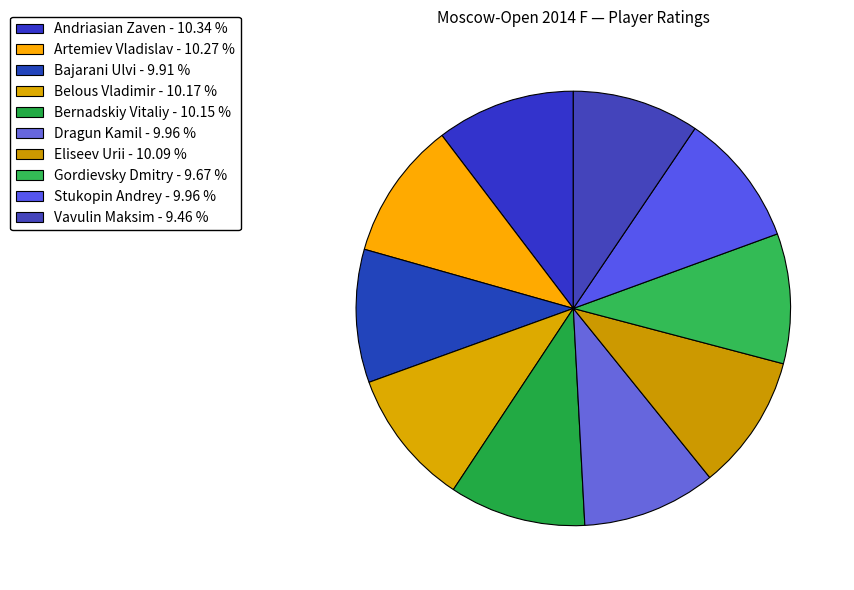

What percentage is the Artemiev Vladislav slice, to the nearest percent?

10%